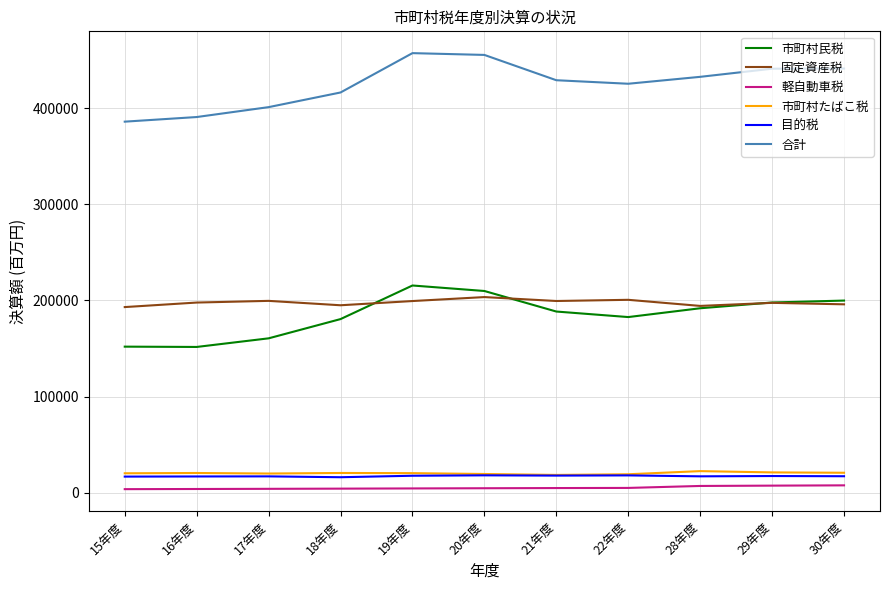

Does the chart display data point markers on the line(s)?

No